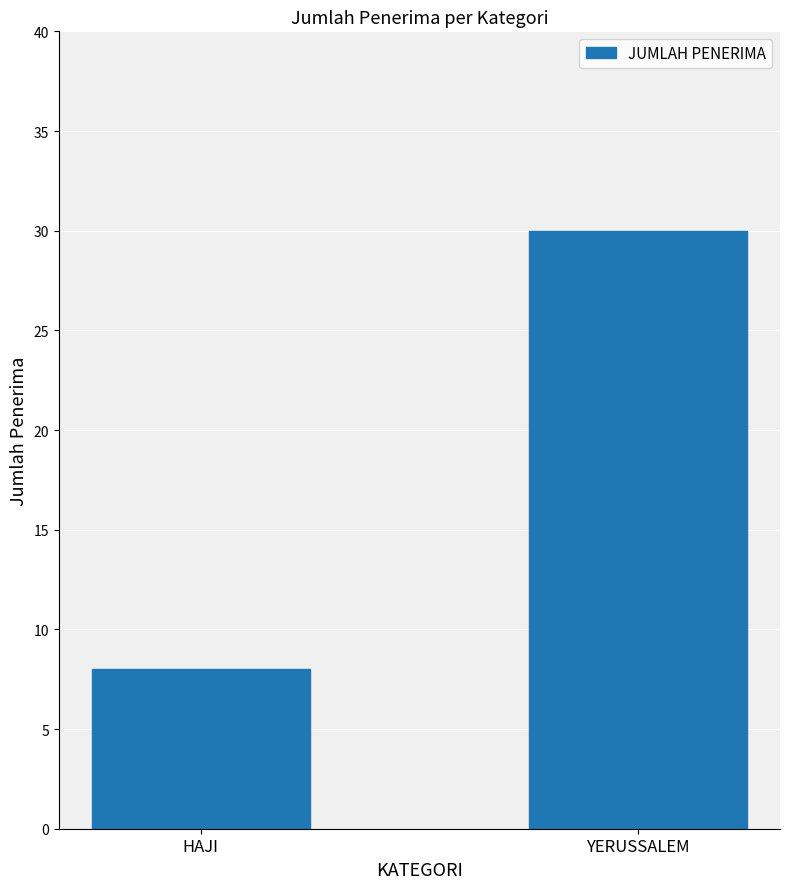

List the labels in order of value, largest first.

YERUSSALEM, HAJI